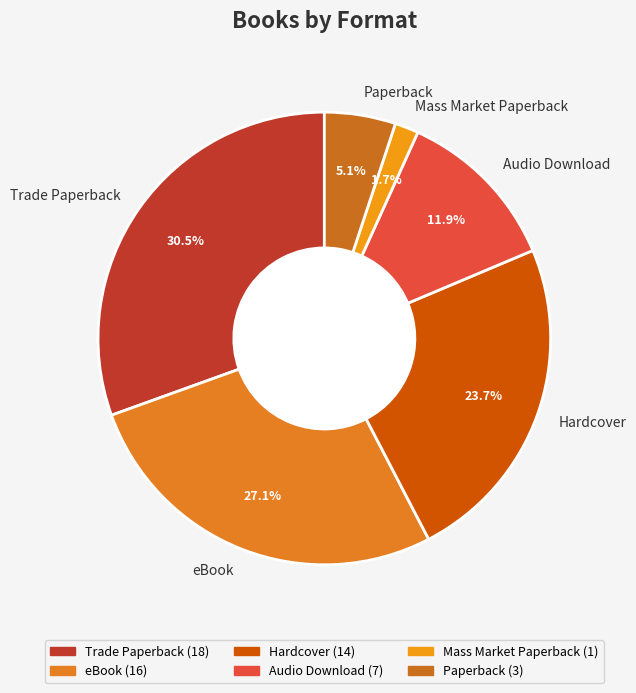

Between Mass Market Paperback and Trade Paperback, which is larger?

Trade Paperback